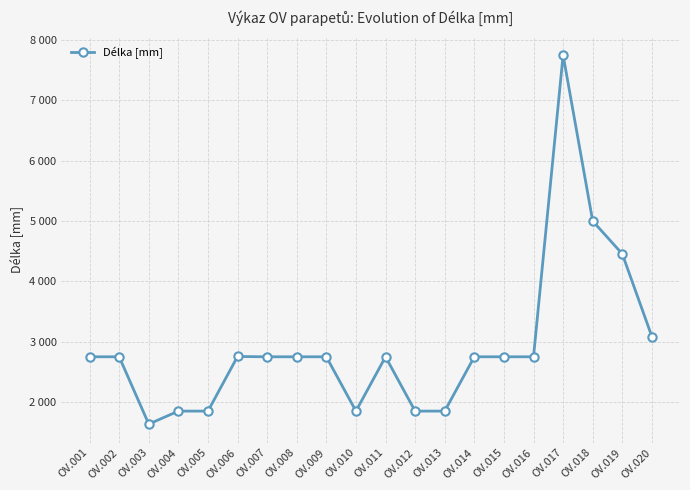

Reading right to left, list all the values displayed in this chart.

3085	4455	5000	7750	2750	2750	2750	1850	1850	2750	1850	2750	2750	2750	2755	1850	1850	1635	2750	2750